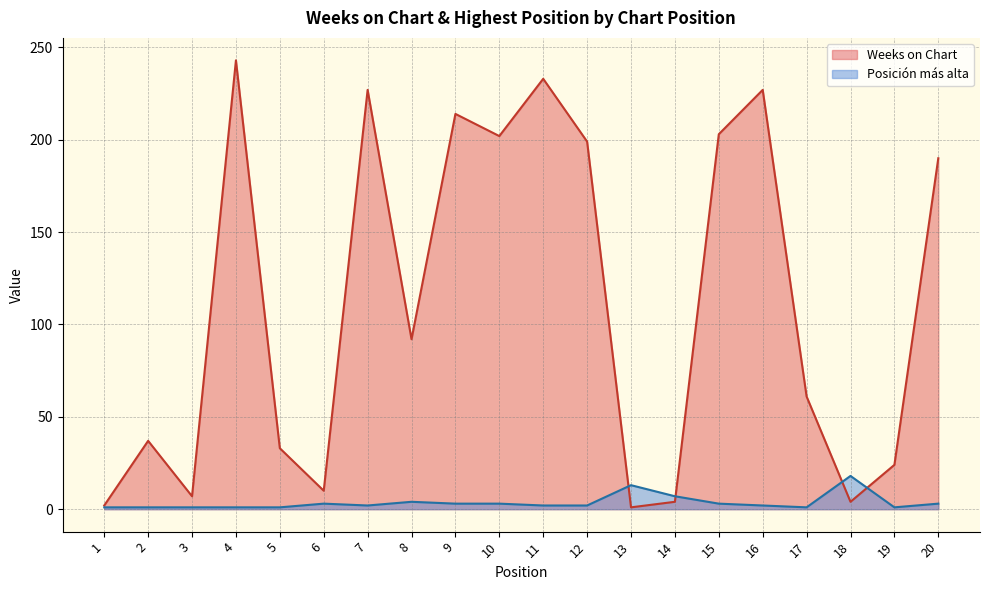

Rank the series by their maximum value, from lowest to highest.

Posición más alta, Weeks on Chart